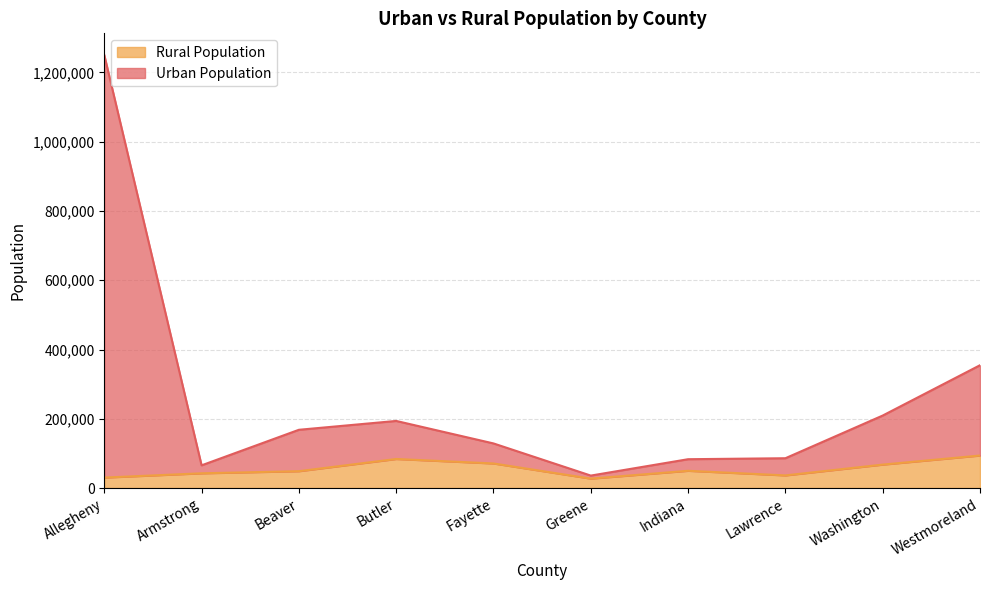

Reading right to left, list all the values displayed in this chart.

Urban Population: Westmoreland=354663	Washington=209349	Lawrence=86070	Indiana=83246	Greene=35954	Fayette=128804	Butler=193763	Beaver=168215	Armstrong=65558	Allegheny=1250578
Rural Population: Westmoreland=93924	Washington=67690	Lawrence=36511	Indiana=49816	Greene=27200	Fayette=70978	Butler=83916	Beaver=48650	Armstrong=42576	Allegheny=30197